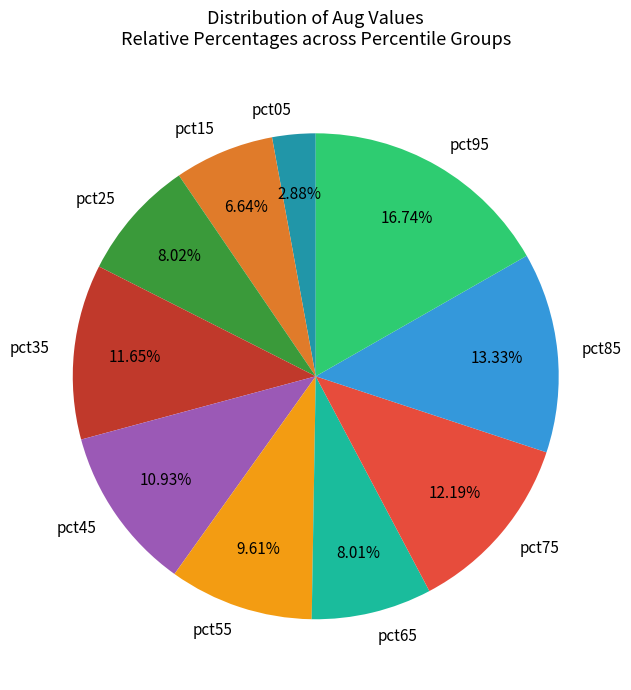

True or false: pct15 accounts for 1% of the total.

False